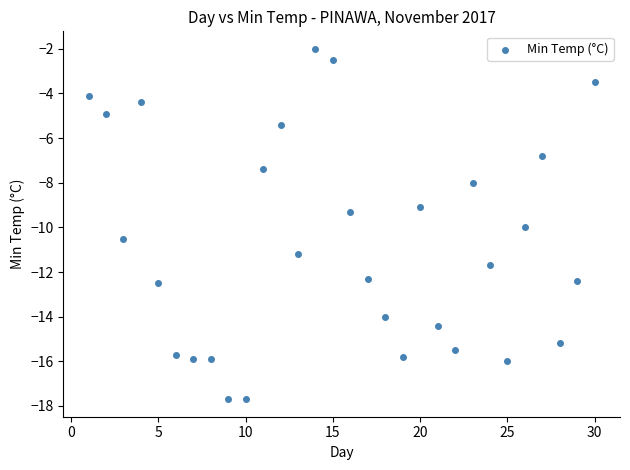

What is the range of Y values (max minus min)?

15.7